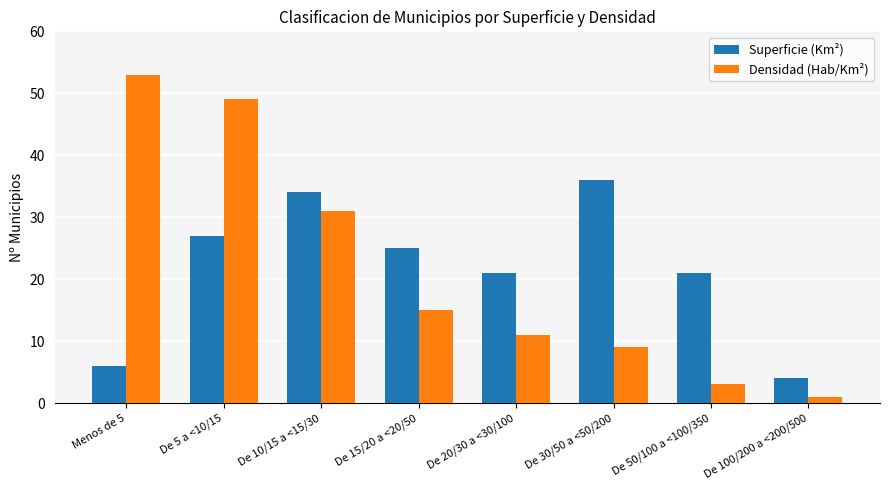

Reading left to right, extract all data points from this chart.

Superficie (Km²): Menos de 5=6	De 5 a <10/15=27	De 10/15 a <15/30=34	De 15/20 a <20/50=25	De 20/30 a <30/100=21	De 30/50 a <50/200=36	De 50/100 a <100/350=21	De 100/200 a <200/500=4
Densidad (Hab/Km²): Menos de 5=53	De 5 a <10/15=49	De 10/15 a <15/30=31	De 15/20 a <20/50=15	De 20/30 a <30/100=11	De 30/50 a <50/200=9	De 50/100 a <100/350=3	De 100/200 a <200/500=1